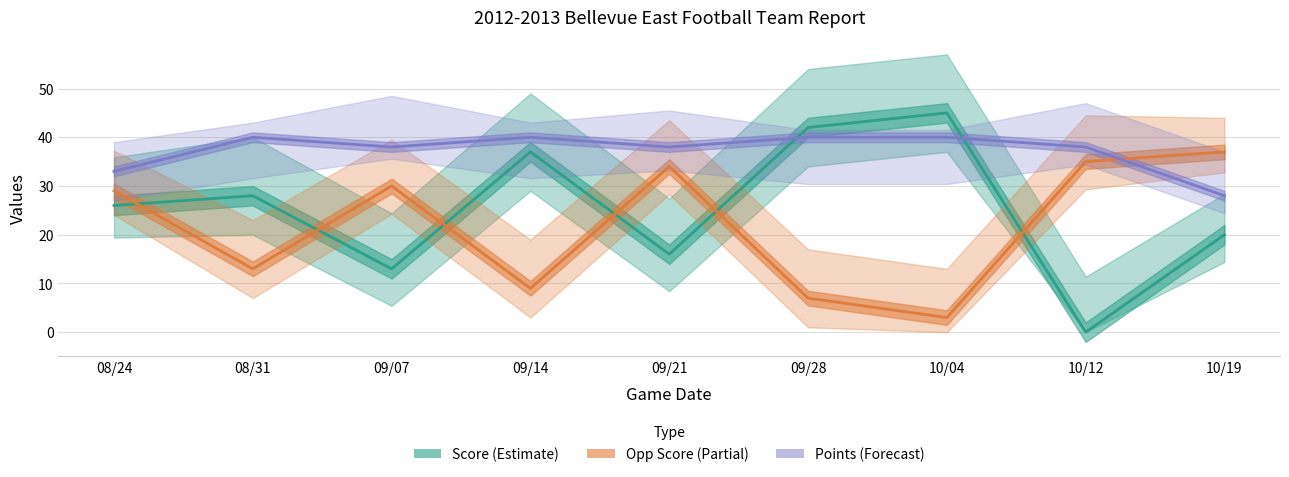

What is the value of the Points point at the 8th from the left?

38